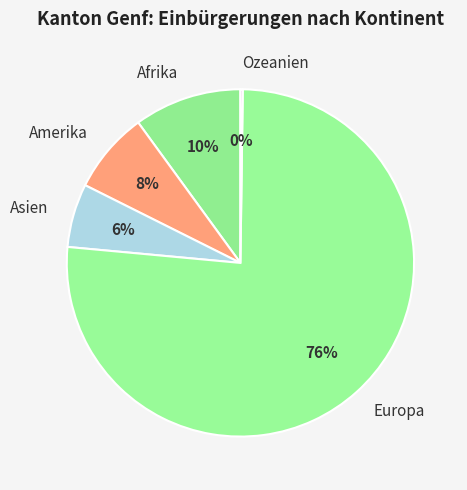

True or false: Asien accounts for 15% of the total.

False